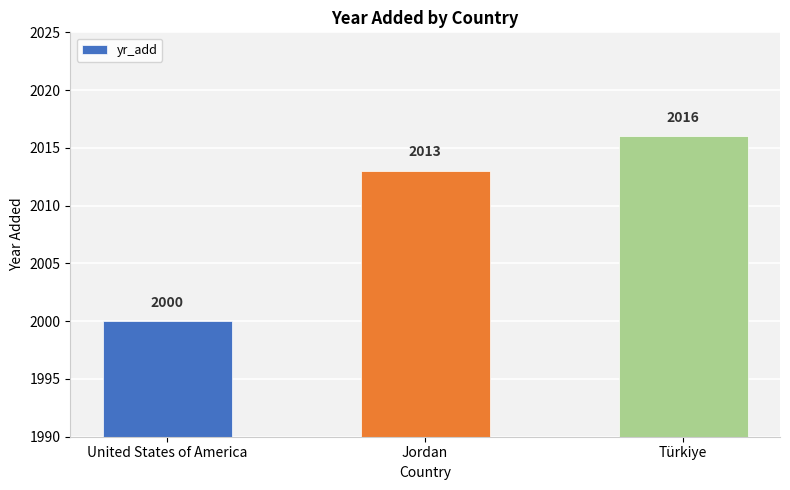

Is it true that the value at Jordan is 2013?

True